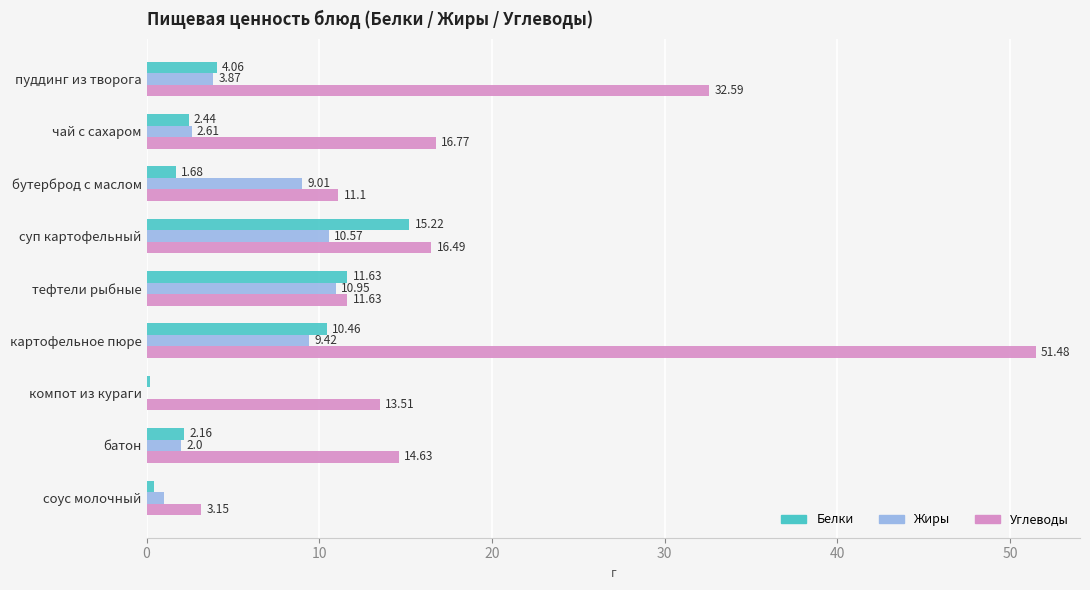

Which series changed the most between чай с сахаром and батон?

Углеводы